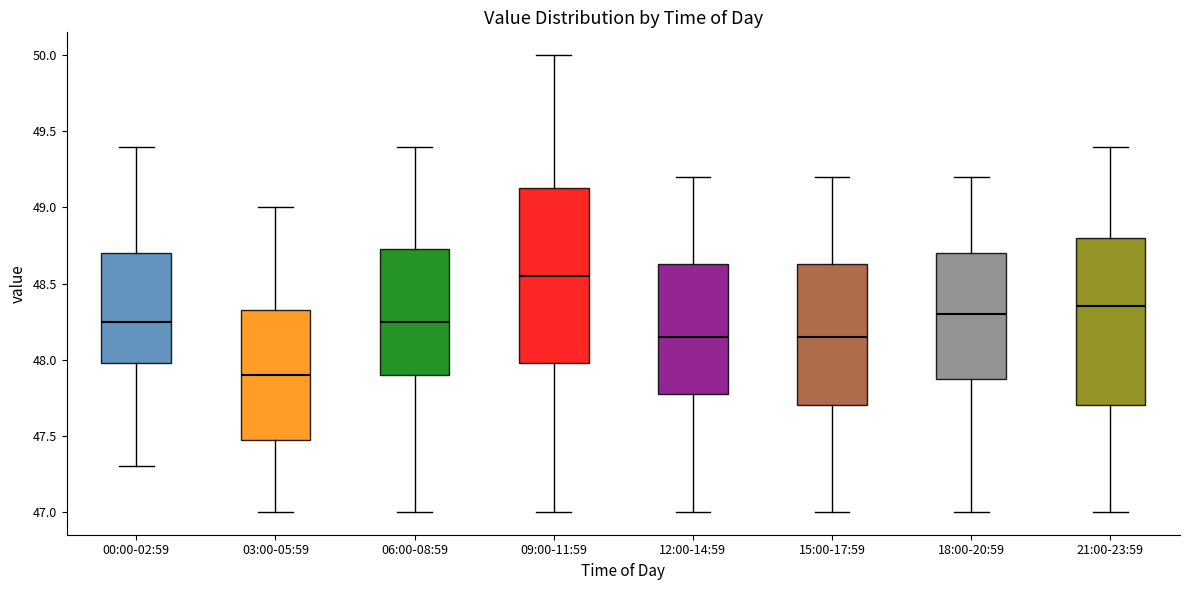

Where is the upper edge of the box for 12:00-14:59 on the y-axis? The values are not printed on the chart, so give them approximately, as read against the axis.

48.65